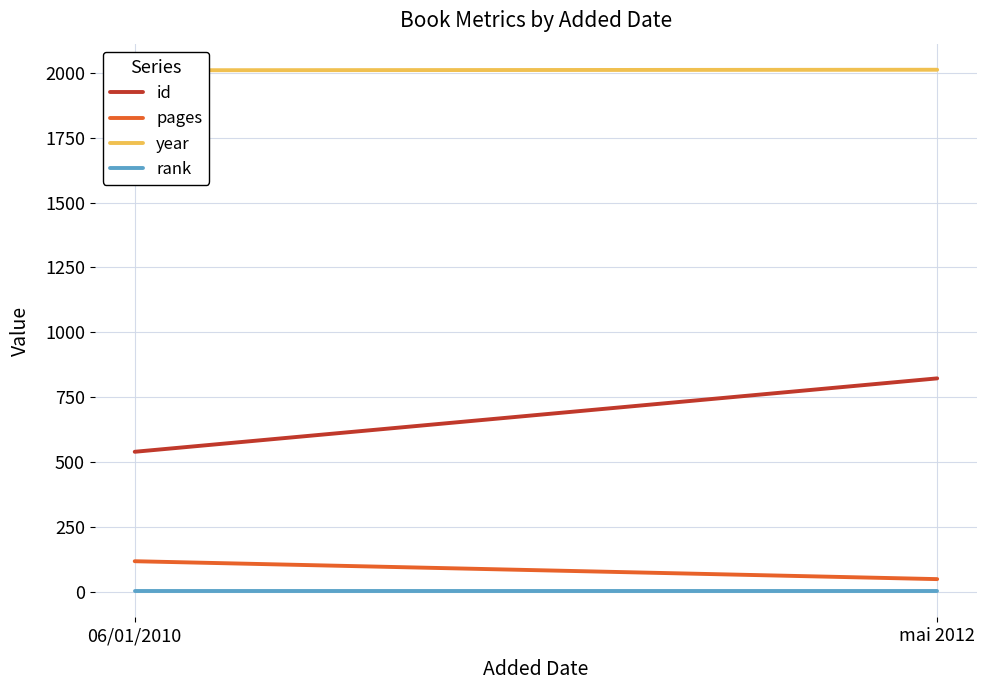

Which has a higher value, 06/01/2010 or mai 2012?

mai 2012